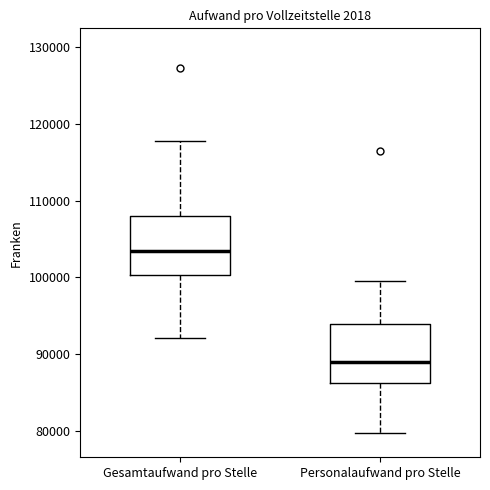

Where is the upper edge of the box for Personalaufwand pro Stelle on the y-axis? The values are not printed on the chart, so give them approximately, as read against the axis.

94000